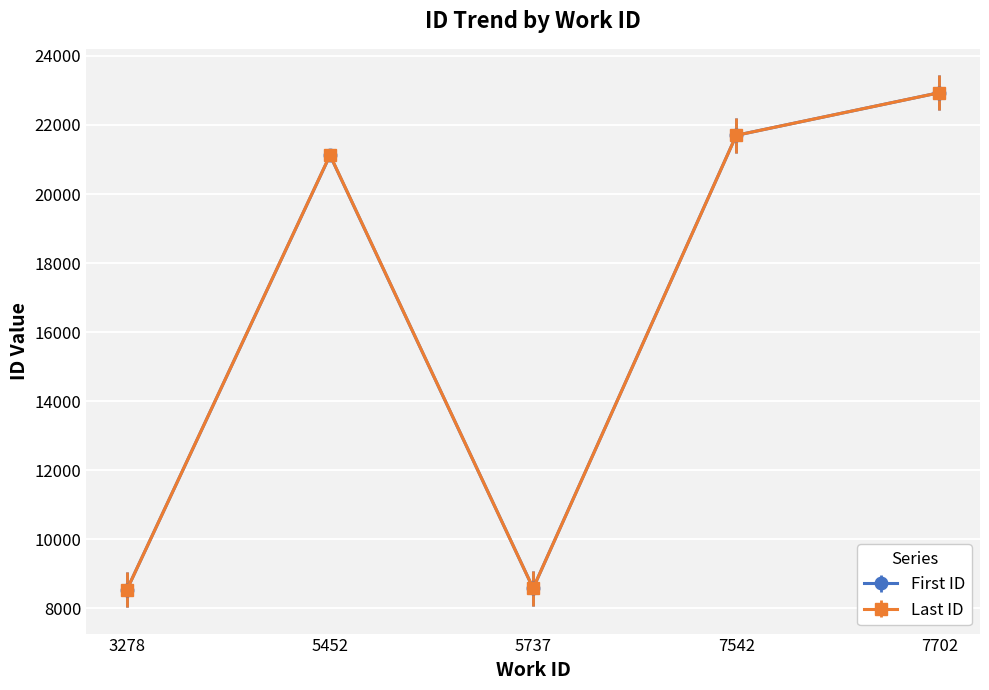

Does the chart display data point markers on the line(s)?

Yes